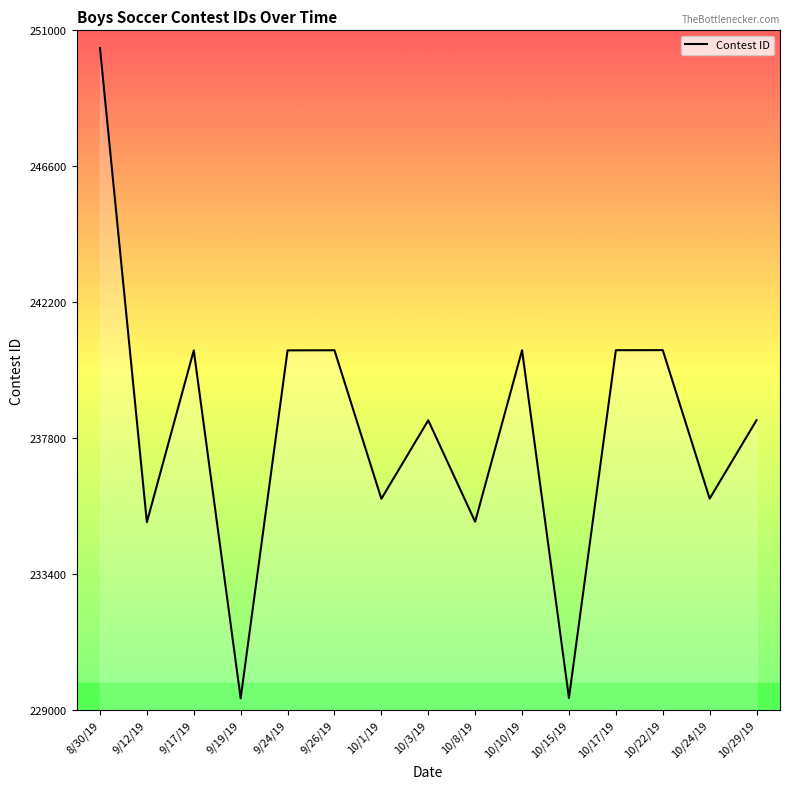

What is the greatest value displayed?

250427